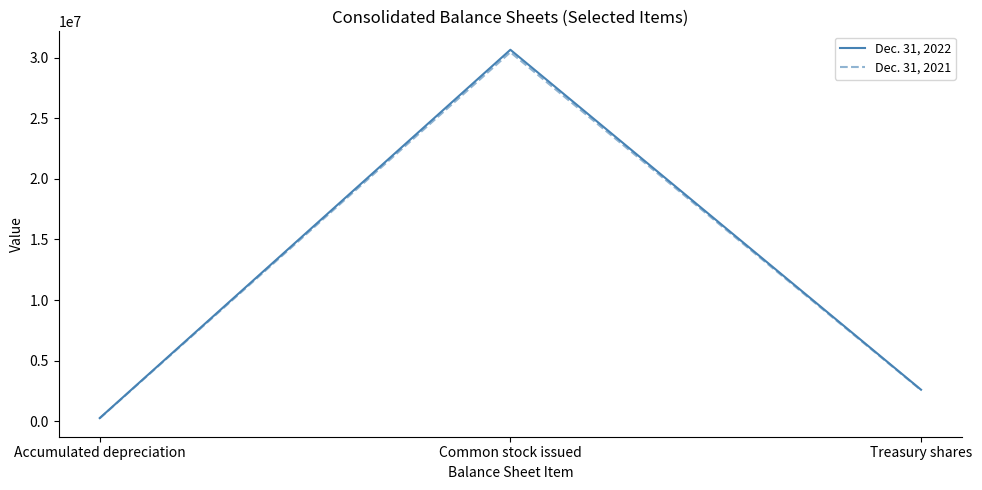

Is it true that Dec. 31, 2022 equals 14303587 at Common stock issued?

False